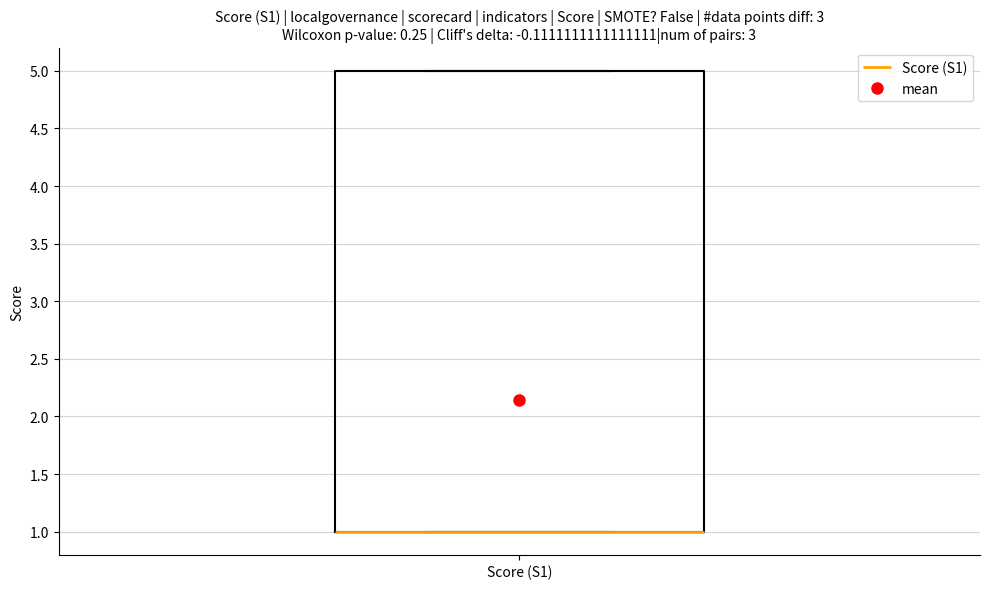

Transcribe this box plot: give where the median line is, the range the box spans, and where the two whiskers end, as read against the y-axis. The values are not printed on the chart, so give them approximately, as read against the axis.

median 1 (drawn on the box's lower edge), box 1 to 5, whiskers 1 to 5